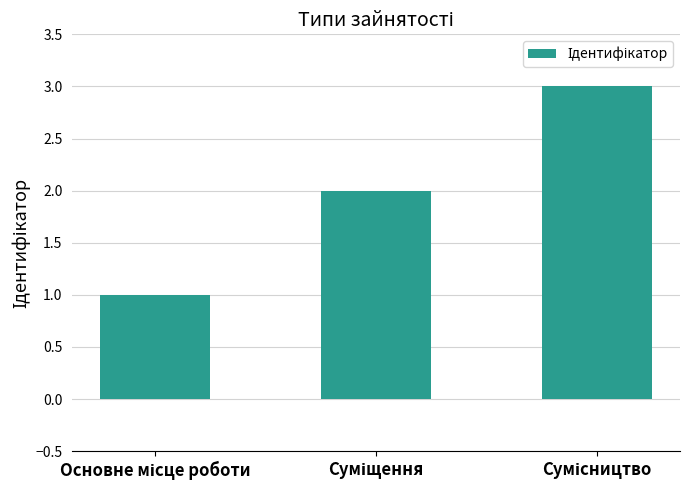

How many values are below 2?

1